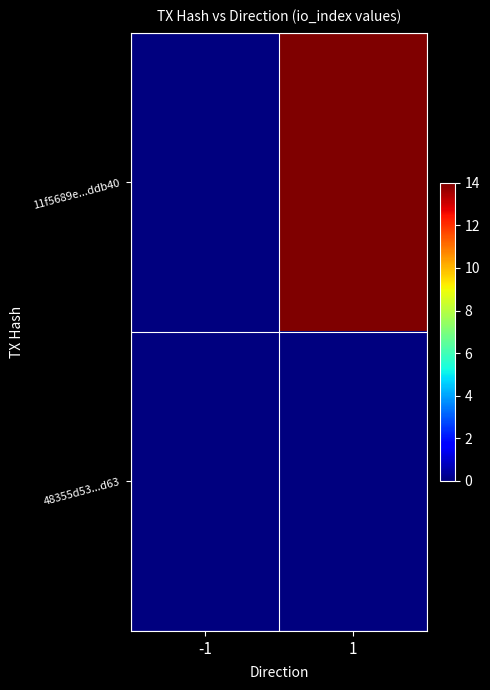

Reading left to right, list all the values displayed in this chart.

11f5689e...ddb40: -1=0	1=14
48355d53...d63: -1=0	1=0